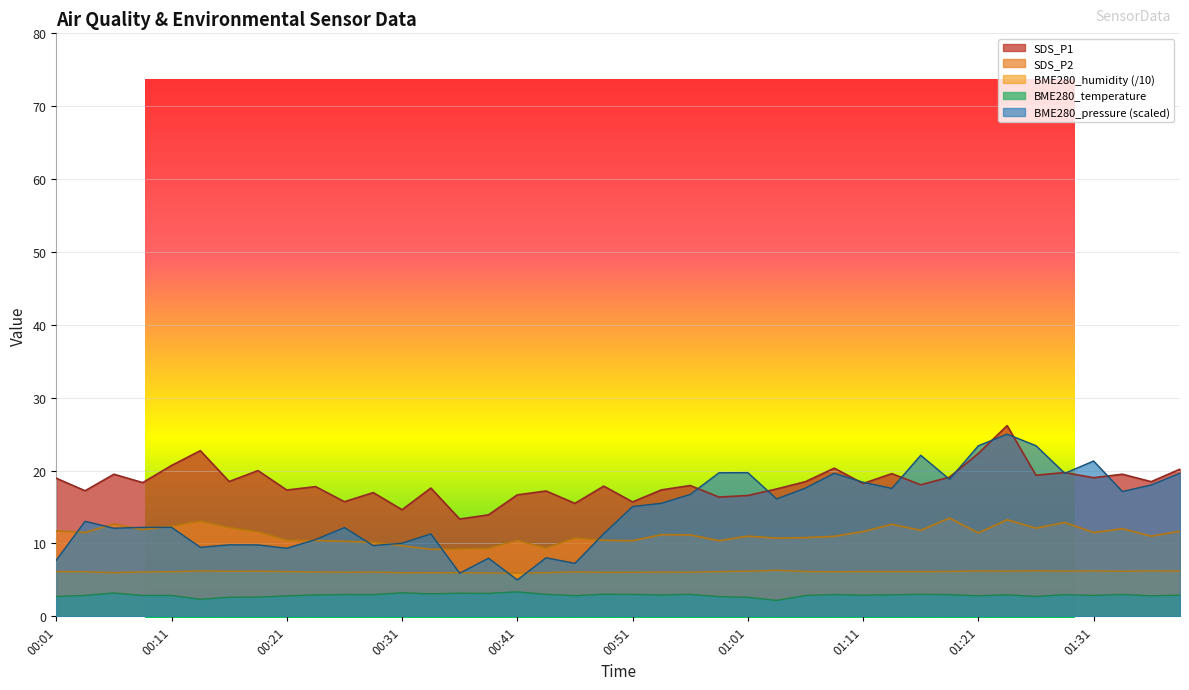

True or false: SDS_P2 and BME280_pressure_scaled intersect in this chart.

True